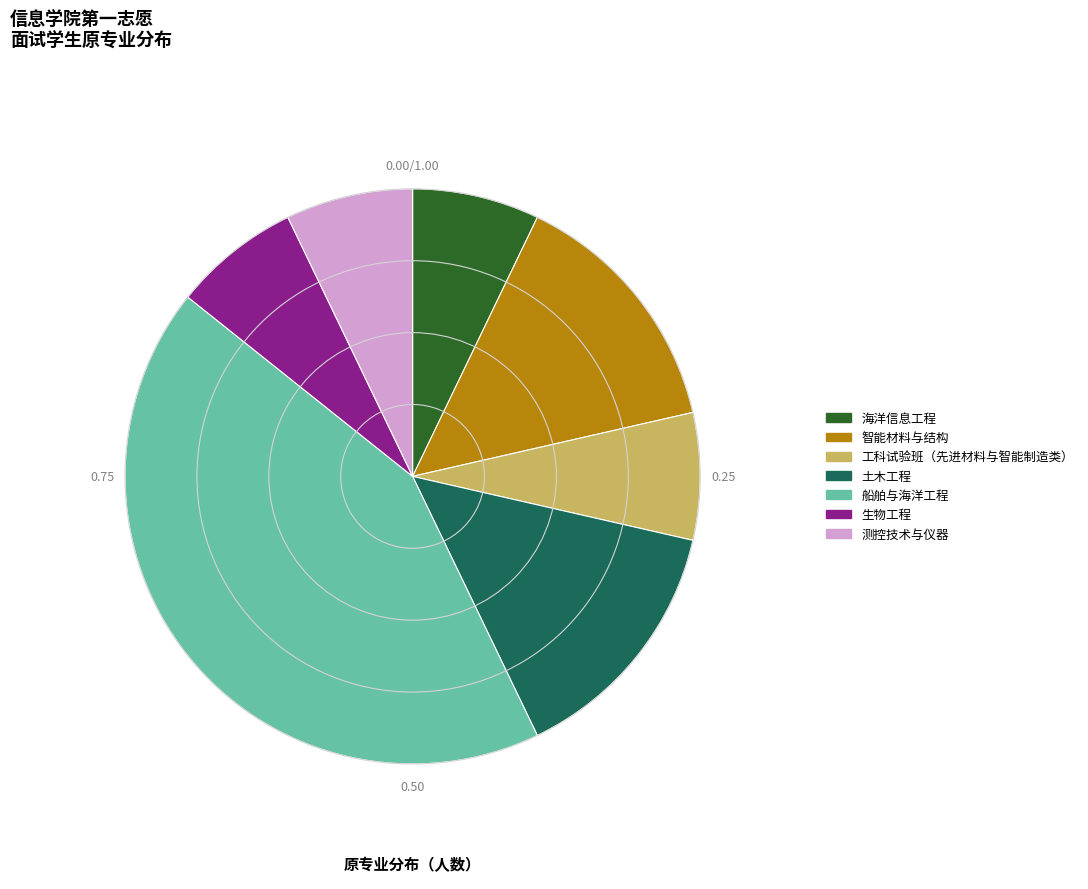

Is 测控技术与仪器 the majority of the pie?

No